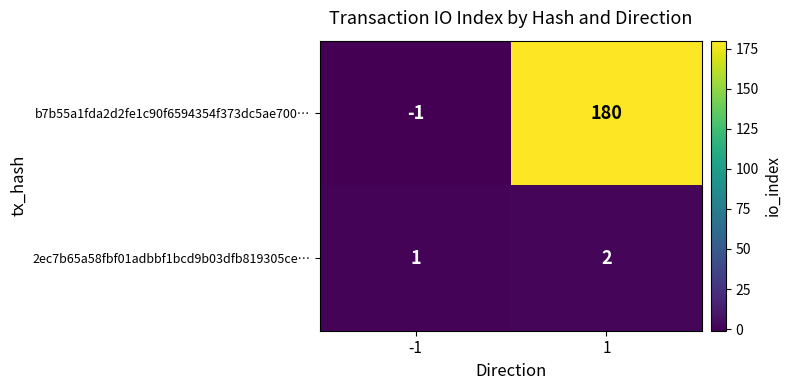

At which category is the sum across all series the highest?

1